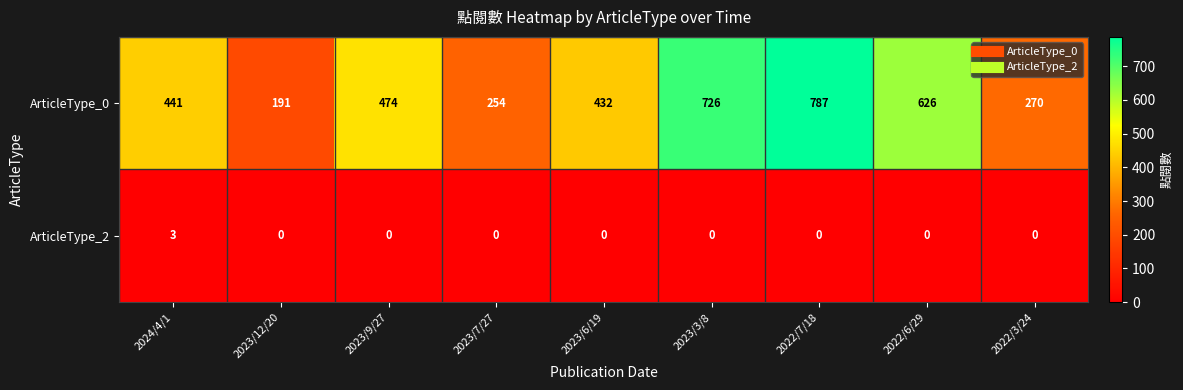

List the series in order of their overall mean, lowest first.

ArticleType_2, ArticleType_0